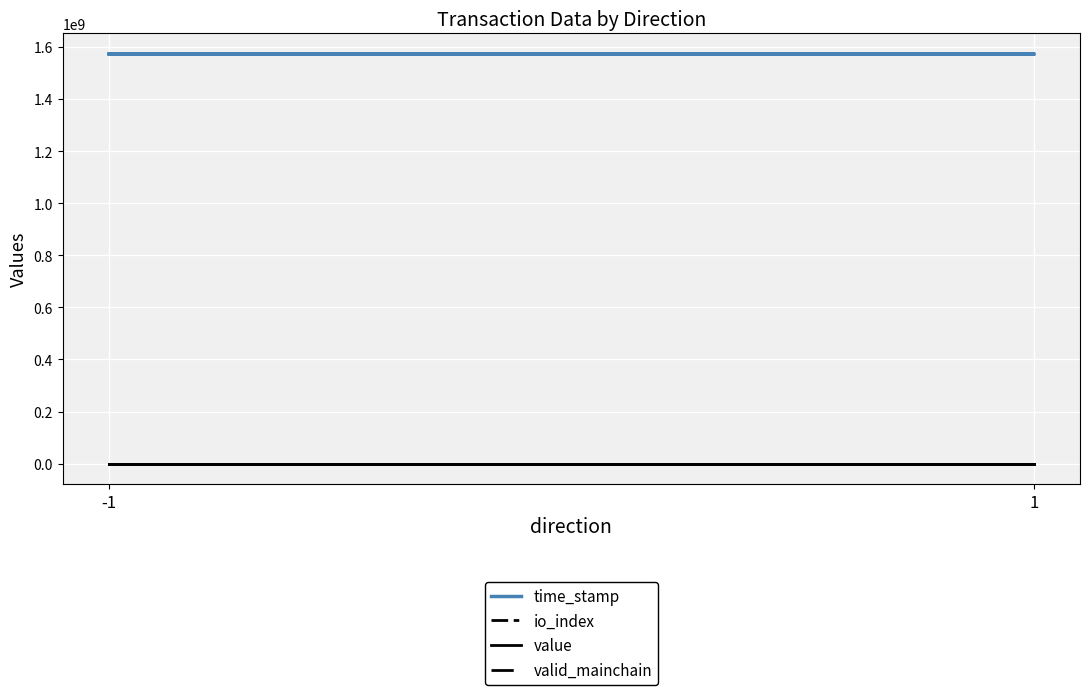

Which series has the widest spread of values?

time_stamp